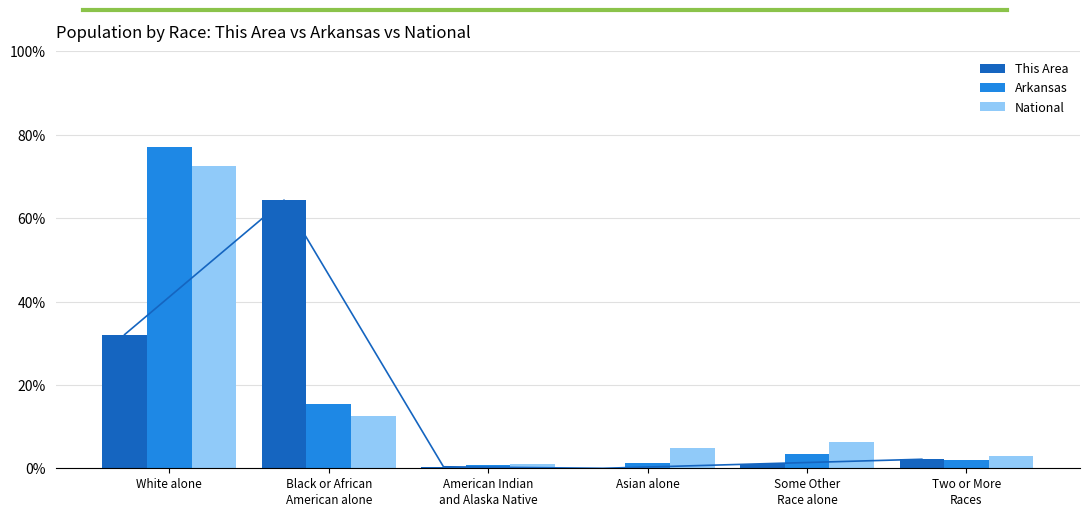

Reading right to left, what are all the values shown in this chart?

This Area: 2.2	1.1	0.0	0.4	64.3	32.1
Arkansas: 2.0	3.4	1.2	0.8	15.5	77.2
National: 2.9	6.2	4.8	1.0	12.6	72.5